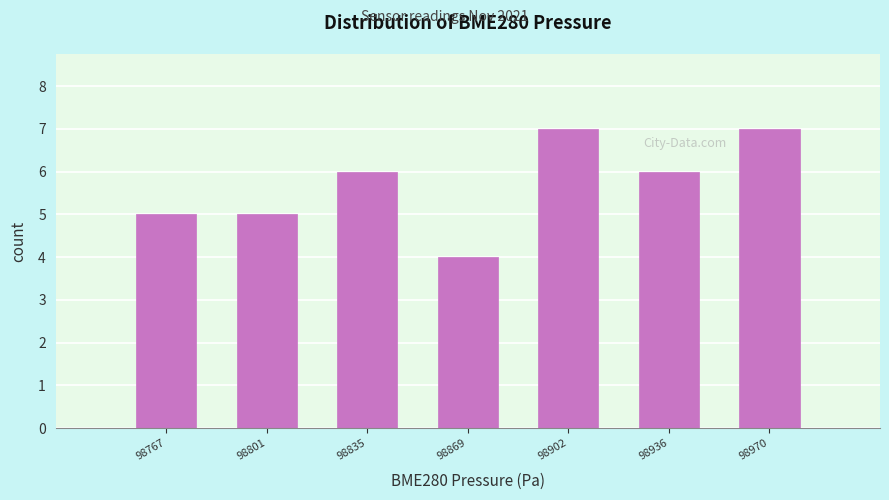

What is the height of the bar covering 98885 to 98920 on the x-axis? Neither the bar edges nor the heights are printed on the chart, so give them approximately, as read against the axes.

7